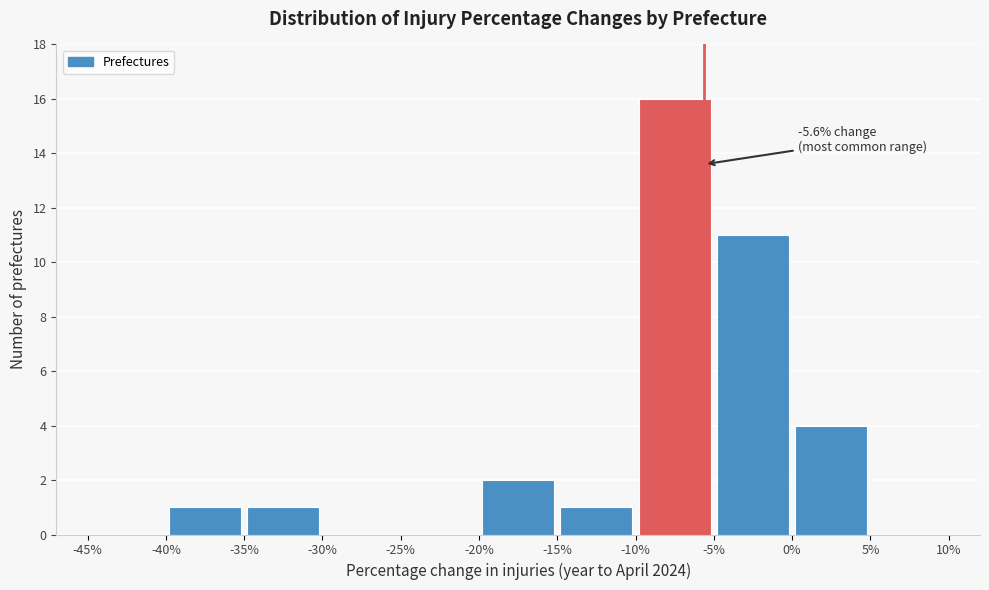

Which range on the x-axis has the tallest bar?

-10% to -5%